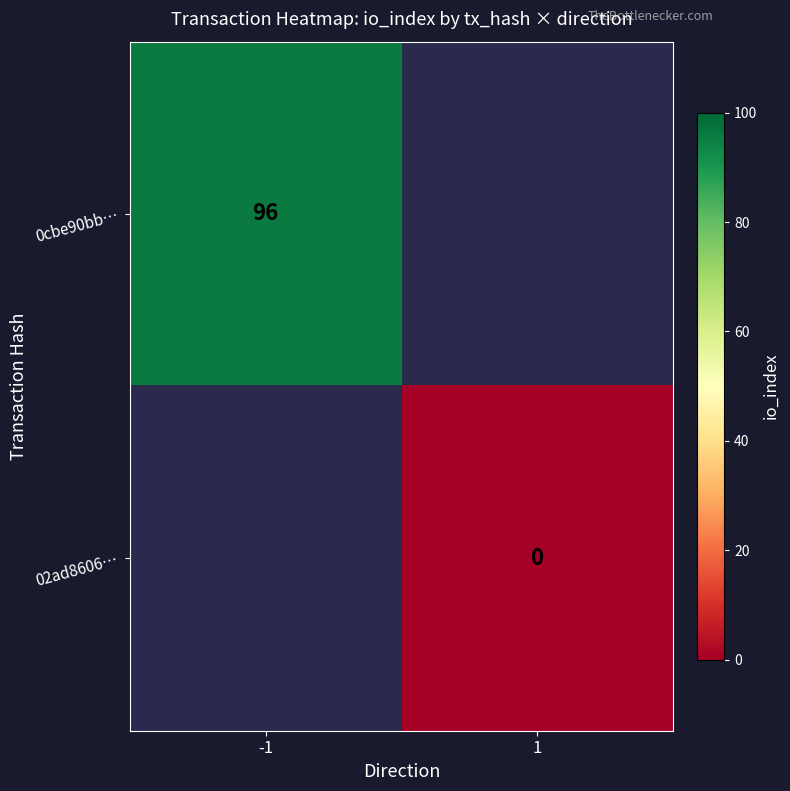

Is it true that 0cbe90bb… equals 96 at -1?

True